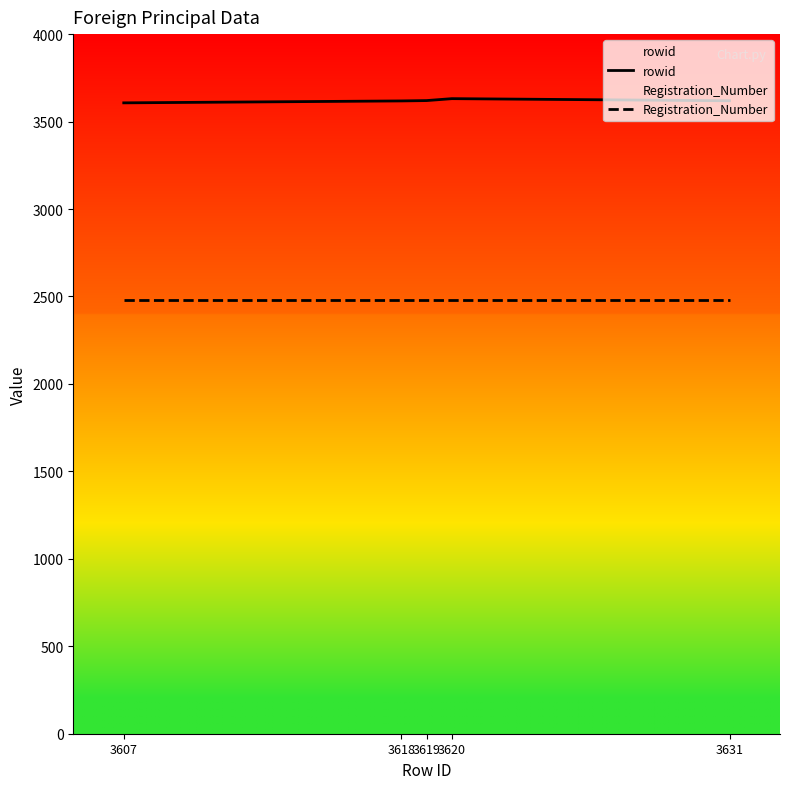

What is the value of the rowid point at the 5th from the left?

3619